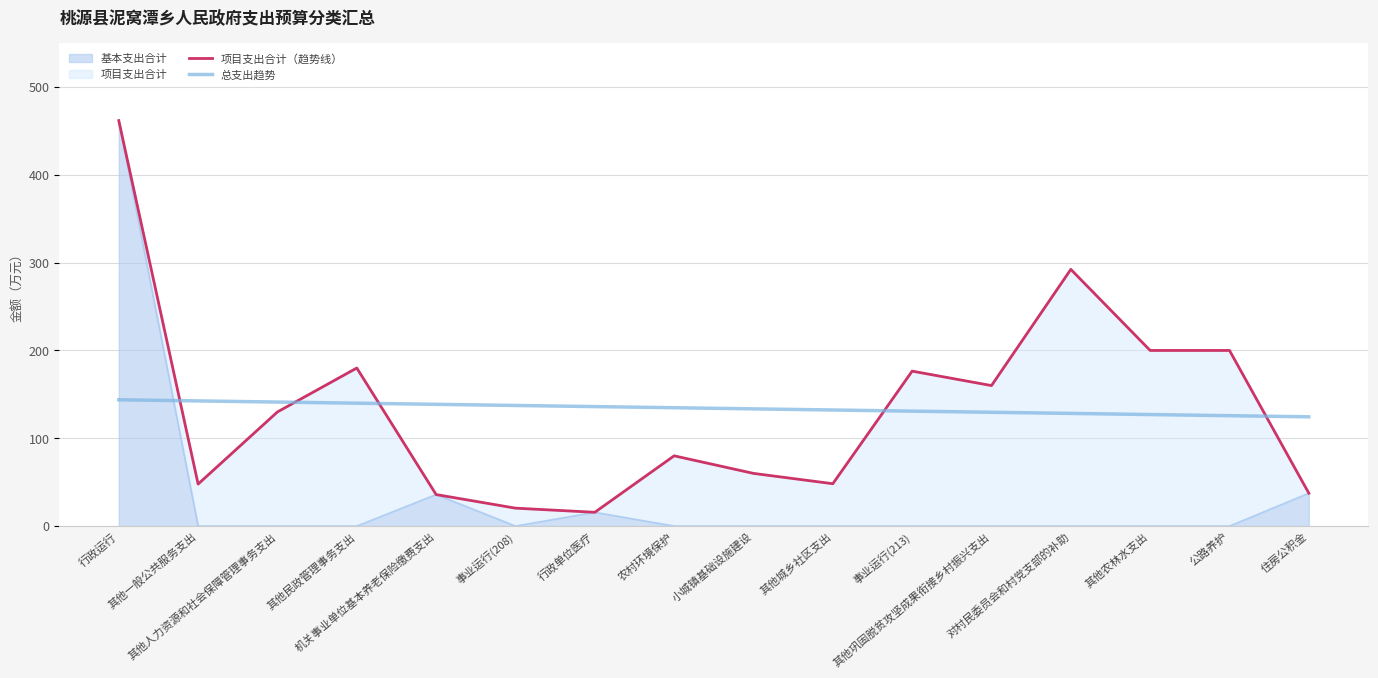

At how many categories does at least one series exceed 28?

16